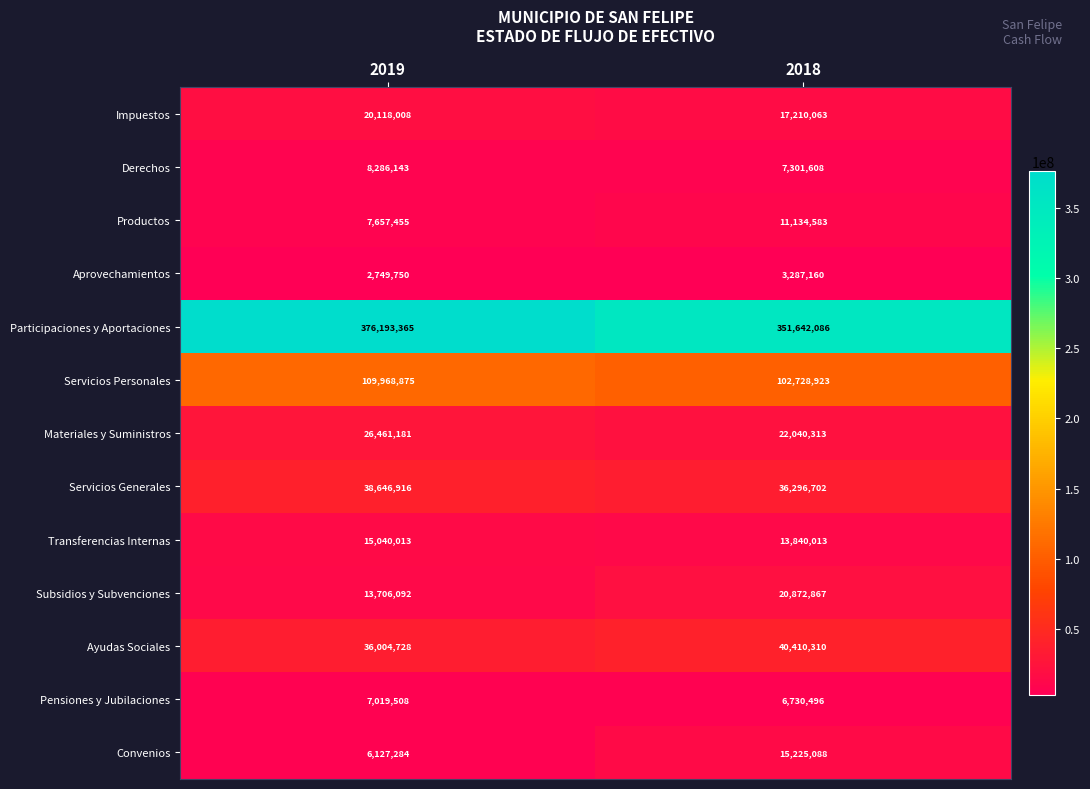

At 2018, list the series in order from largest to smallest.

Participaciones y Aportaciones, Servicios Personales, Ayudas Sociales, Servicios Generales, Materiales y Suministros, Subsidios y Subvenciones, Impuestos, Convenios, Transferencias Internas, Productos, Derechos, Pensiones y Jubilaciones, Aprovechamientos